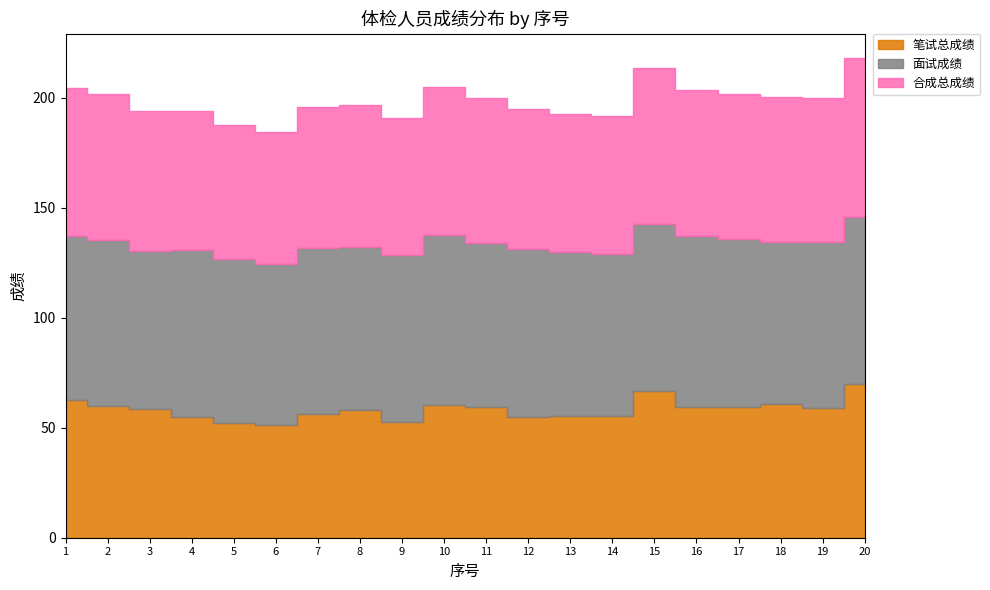

Which label corresponds to the largest value in the chart?

16